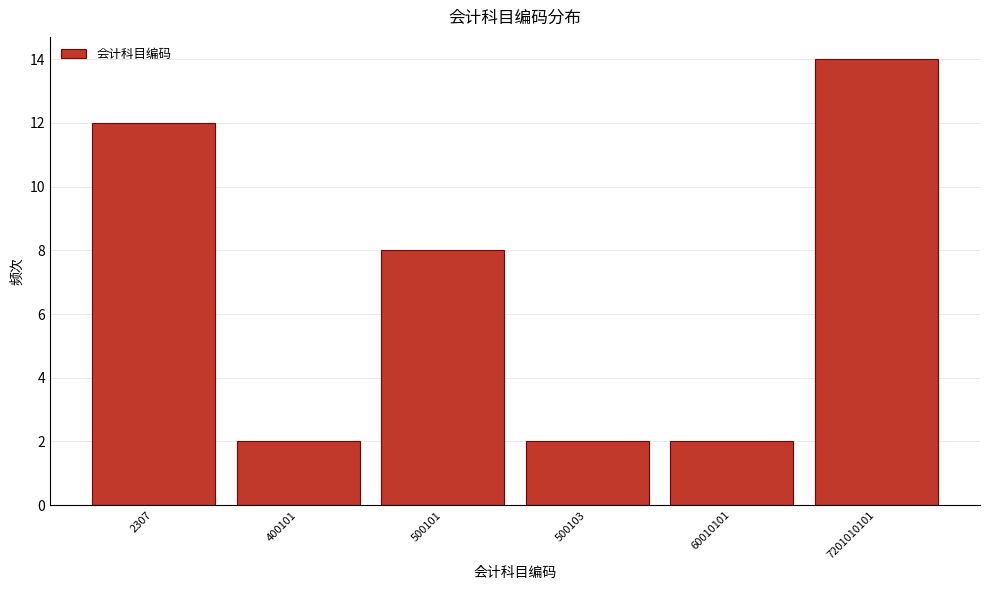

Reading left to right, list all the values displayed in this chart.

2307=12	400101=2	500101=8	500103=2	60010101=2	7201010101=14